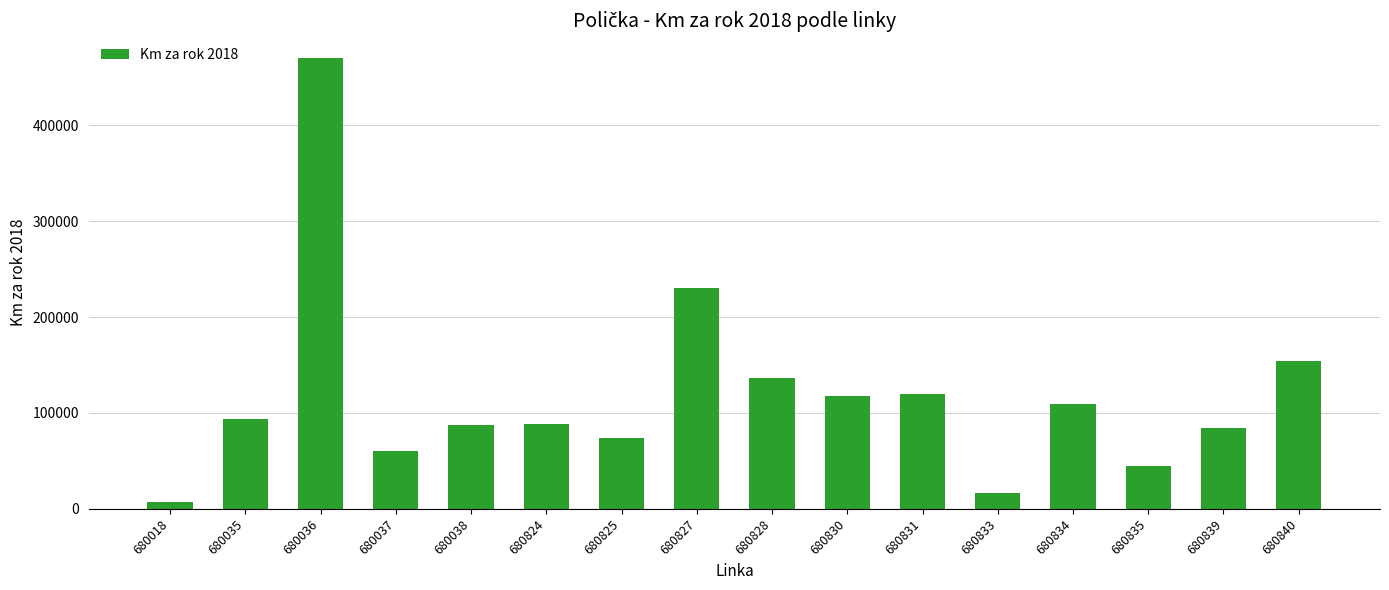

True or false: the data shows 119479 at 680831.

True